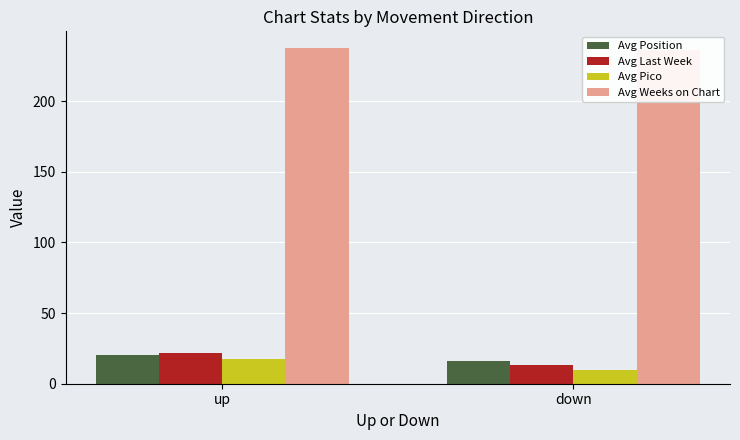

How many values in the Avg Last Week series are below 21?

1